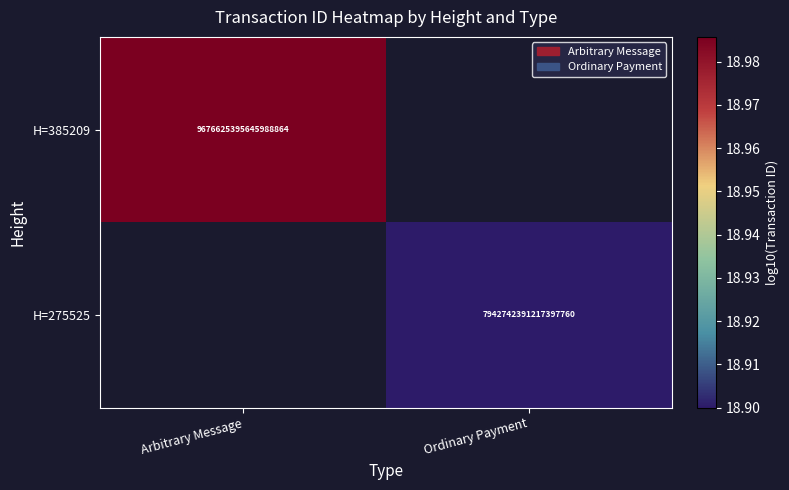

What is the smallest value displayed?

18.9